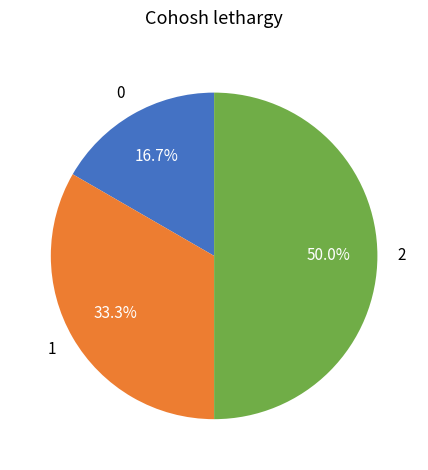

How many slices are in this pie chart?

3